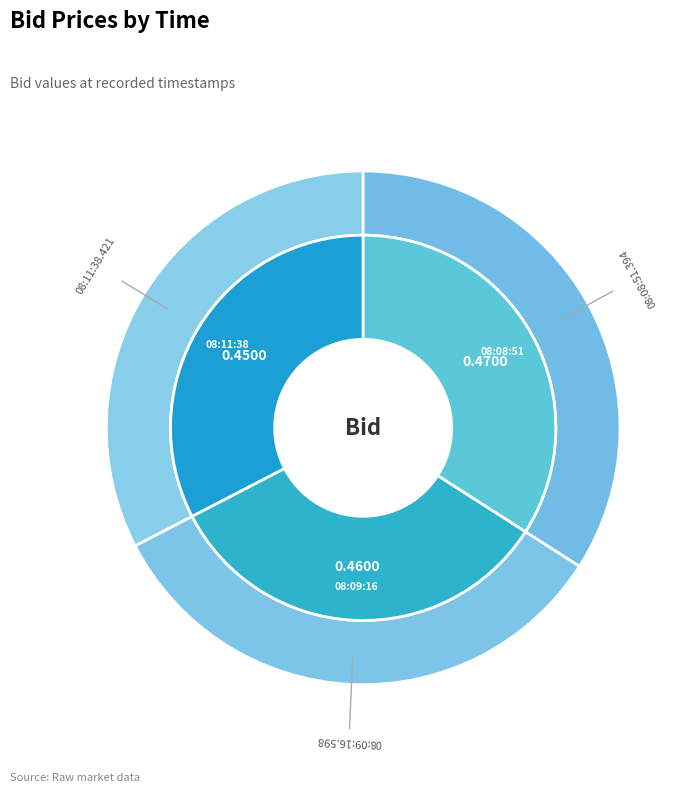

Which category has the biggest portion of the pie?

08:08:51.394